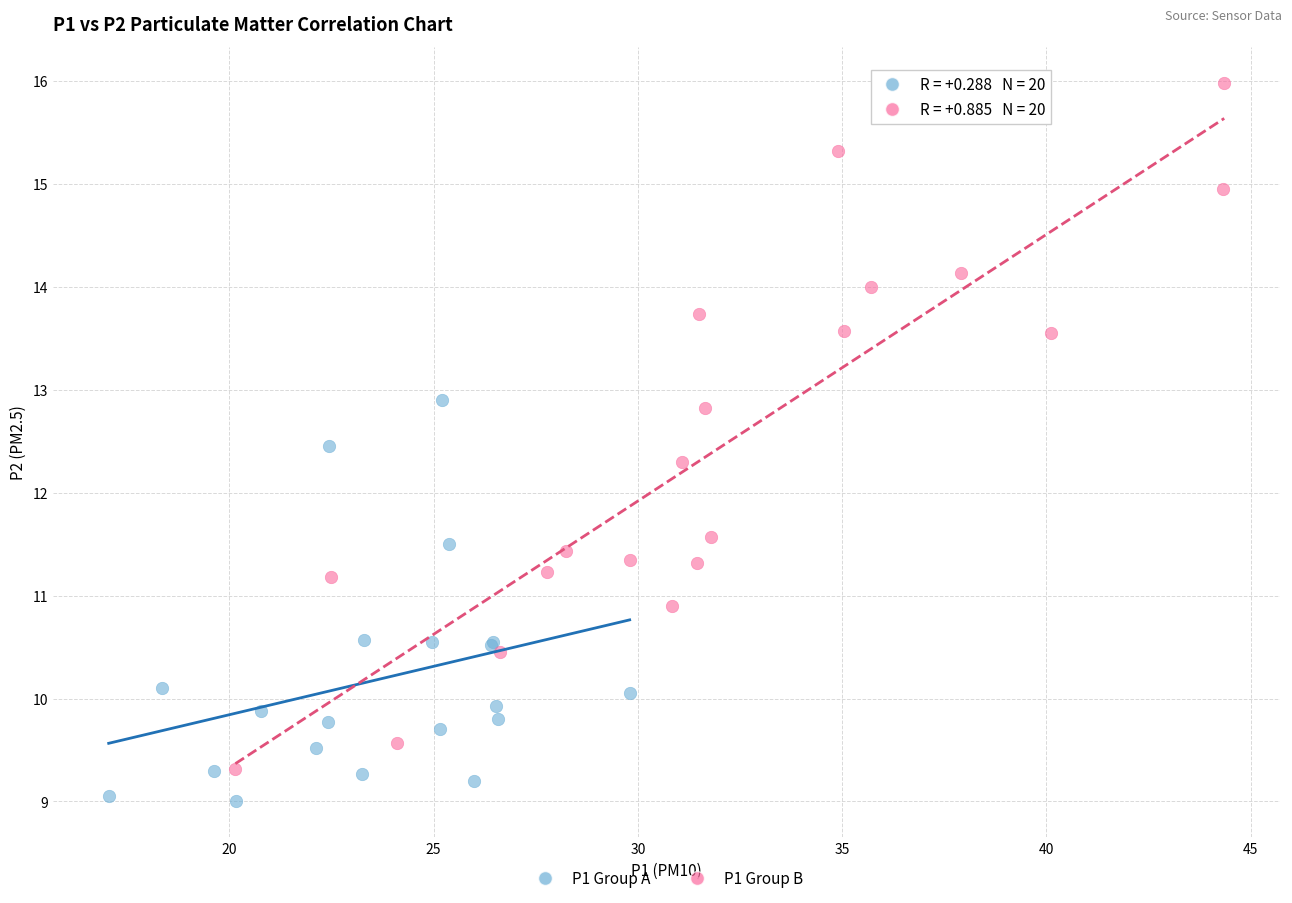

Which series contains the lowest Y value?

P1 Group A